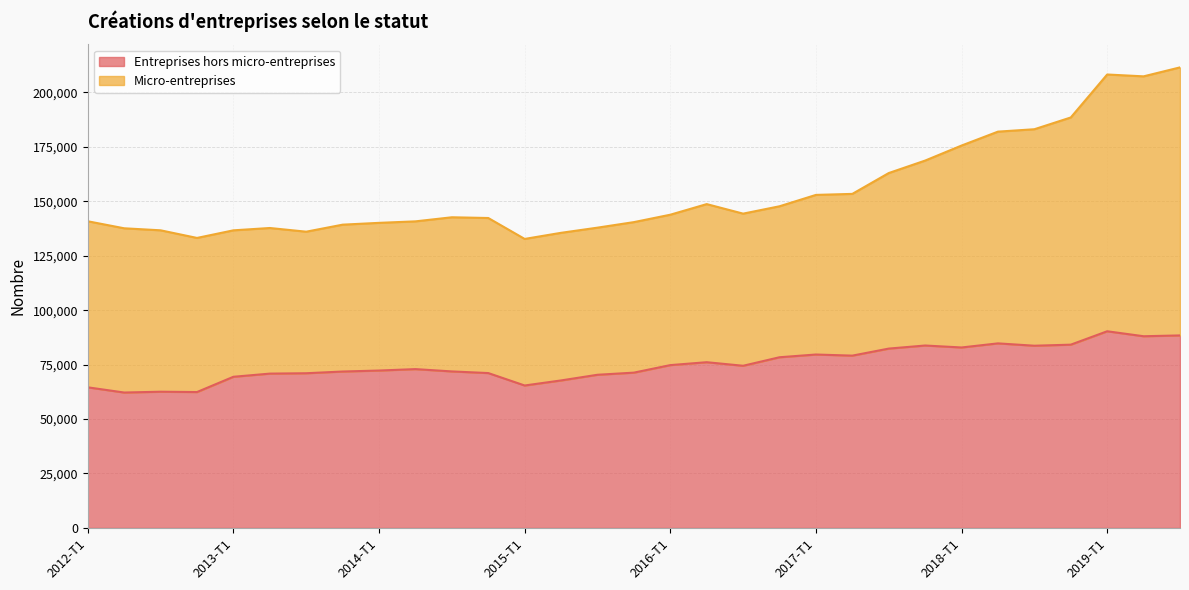

The value at 2019-T1 is 90305. True or false?

True